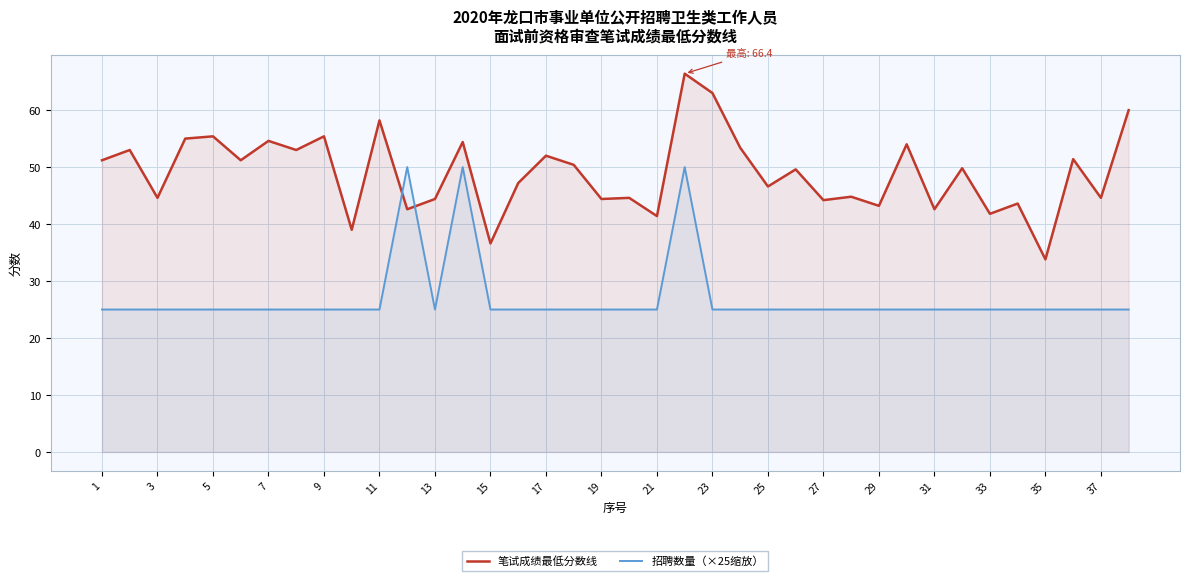

Reading left to right, extract all data points from this chart.

笔试成绩最低分数线: 51.2	53.0	44.6	55.0	55.4	51.2	54.6	53.0	55.4	39.0	58.2	42.6	44.4	54.4	36.6	47.2	52.0	50.4	44.4	44.6	41.4	66.4	63.0	53.4	46.6	49.6	44.2	44.8	43.2	54.0	42.6	49.8	41.8	43.6	33.8	51.4	44.6	60.0
招聘数量（×25缩放）: 25.0	25.0	25.0	25.0	25.0	25.0	25.0	25.0	25.0	25.0	25.0	50.0	25.0	50.0	25.0	25.0	25.0	25.0	25.0	25.0	25.0	50.0	25.0	25.0	25.0	25.0	25.0	25.0	25.0	25.0	25.0	25.0	25.0	25.0	25.0	25.0	25.0	25.0